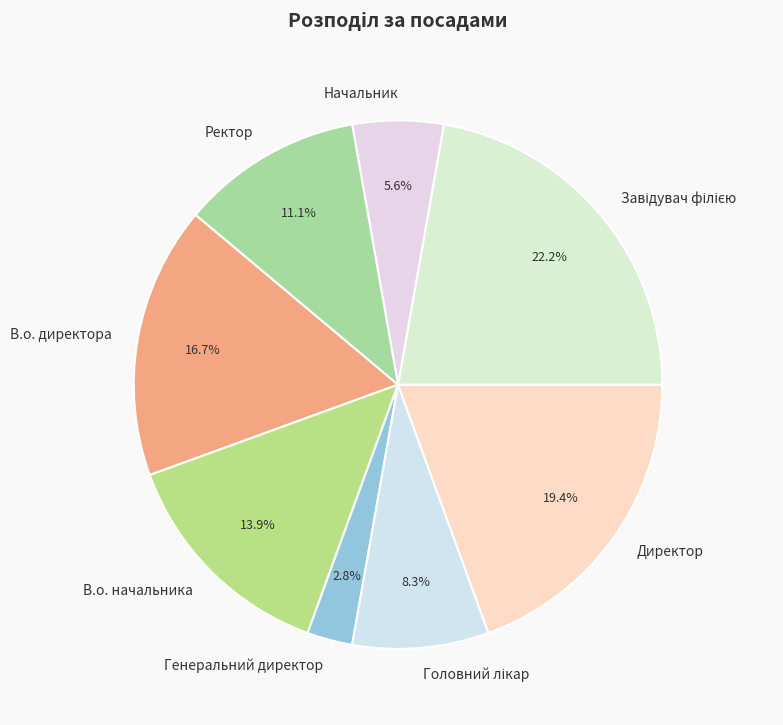

Between Генеральний директор and Начальник, which is larger?

Начальник